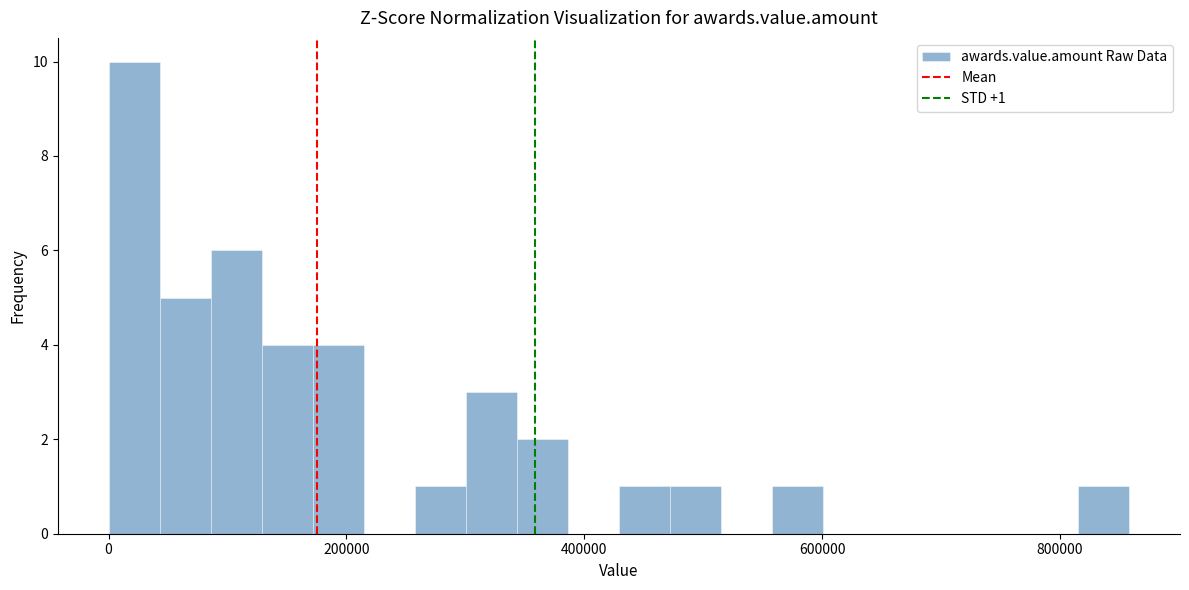

Read against the x-axis, roughly where is the centre of the tallest bar?

20000